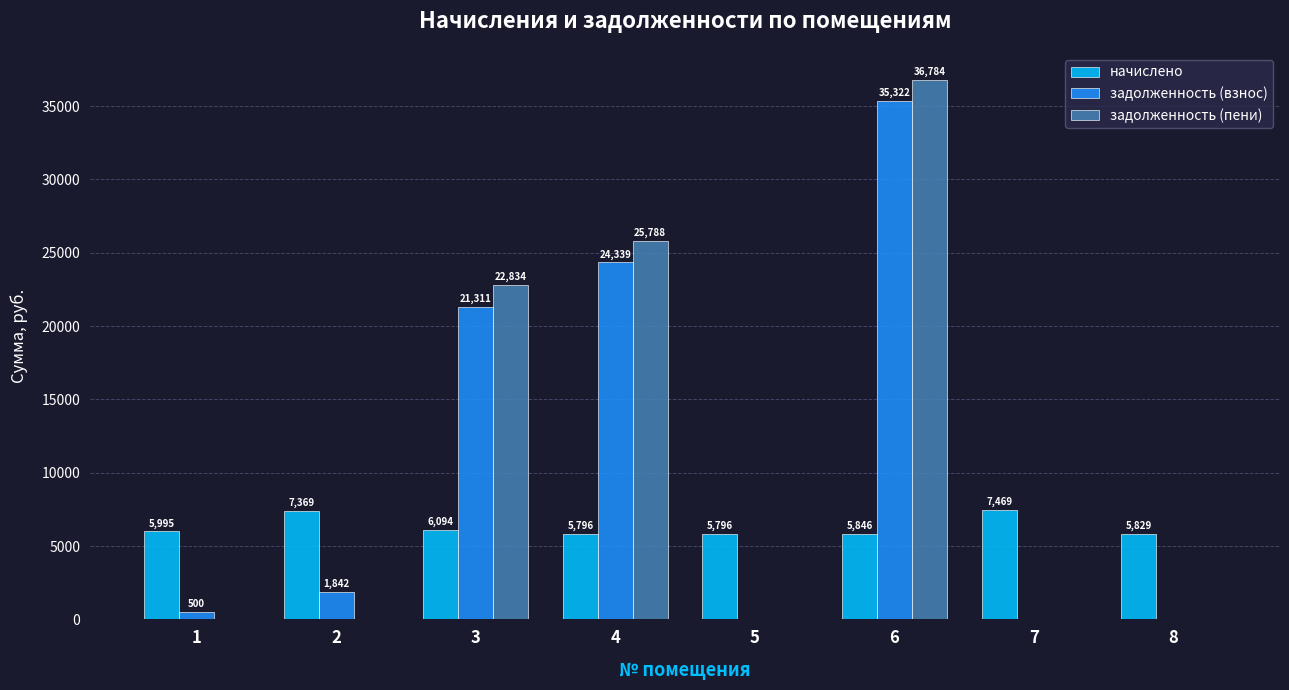

Between 3 and 6, which series saw the biggest shift?

задолженность (взнос)